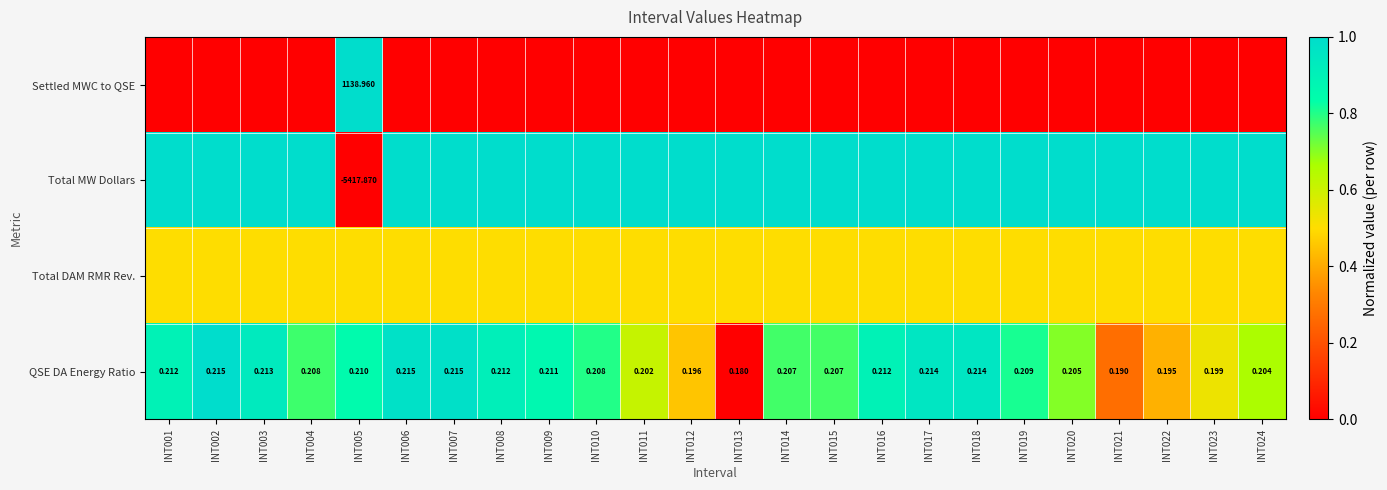

How many series are shown in this chart?

4